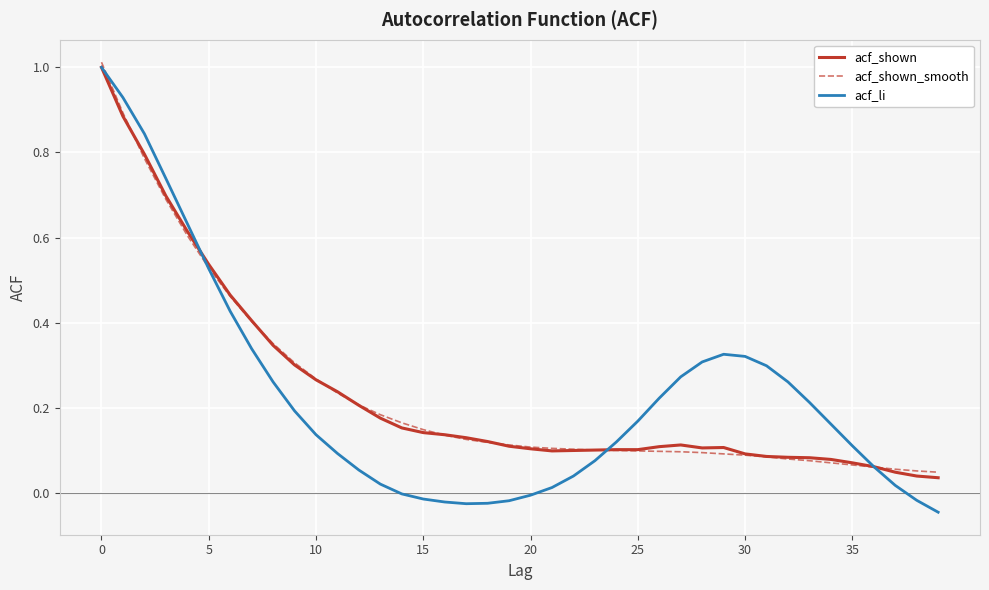

Which series has the widest spread of values?

acf_li